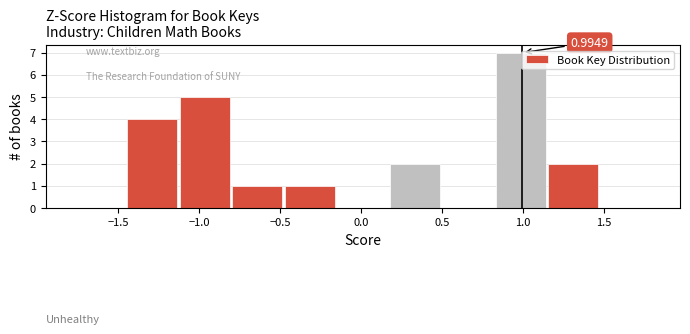

Over which range of the x-axis is the bar tallest?

0.85 to 1.15